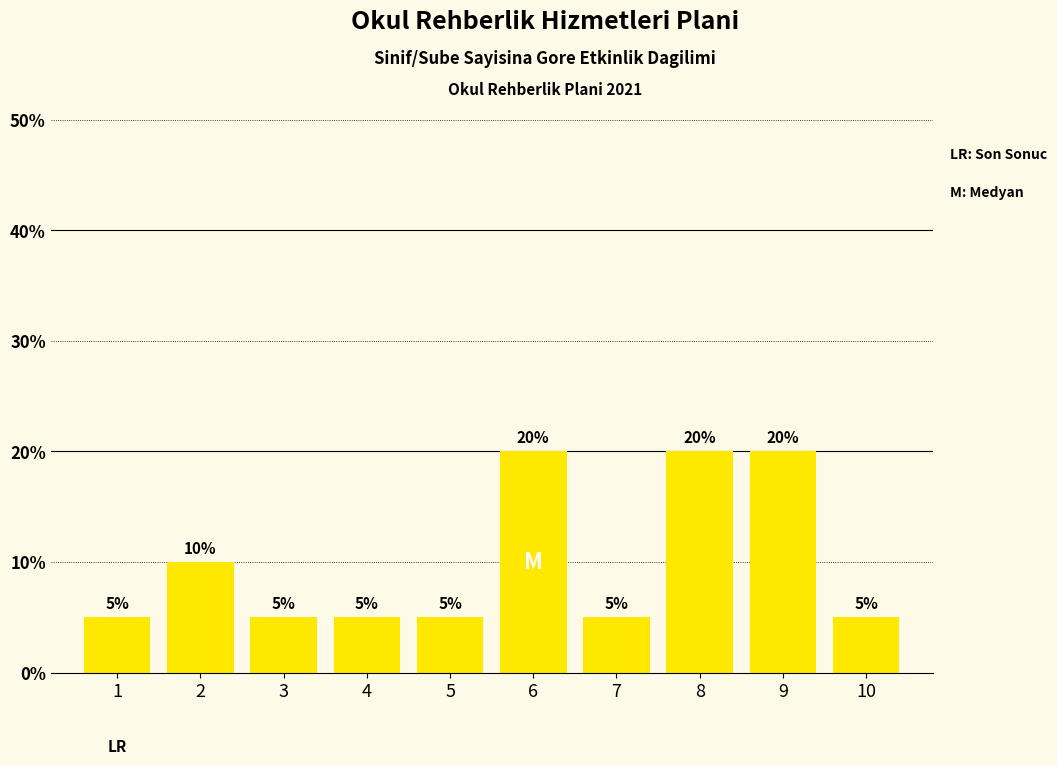

What is the ratio of the value at 1 to the value at 2?

0.5